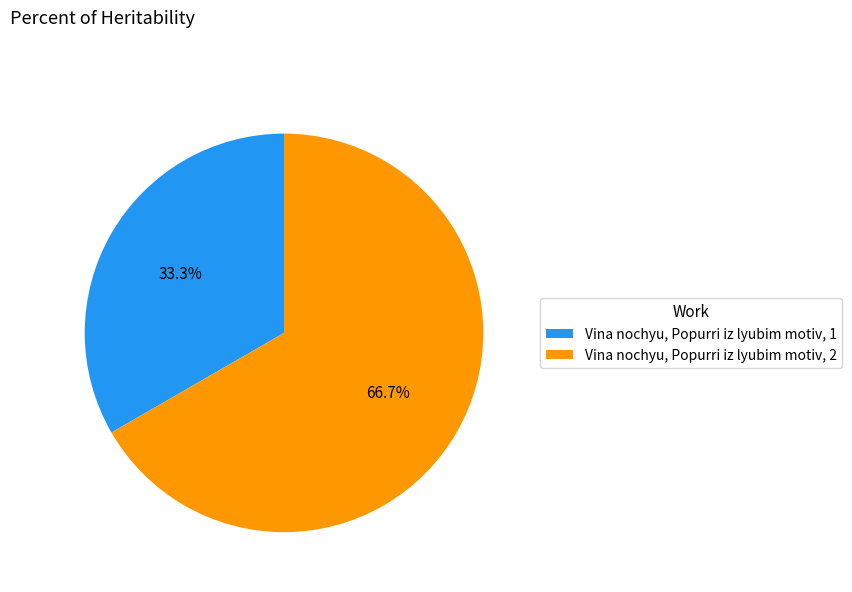

Between Vina nochyu, Popurri iz lyubim motiv, 1 and Vina nochyu, Popurri iz lyubim motiv, 2, which is larger?

Vina nochyu, Popurri iz lyubim motiv, 2